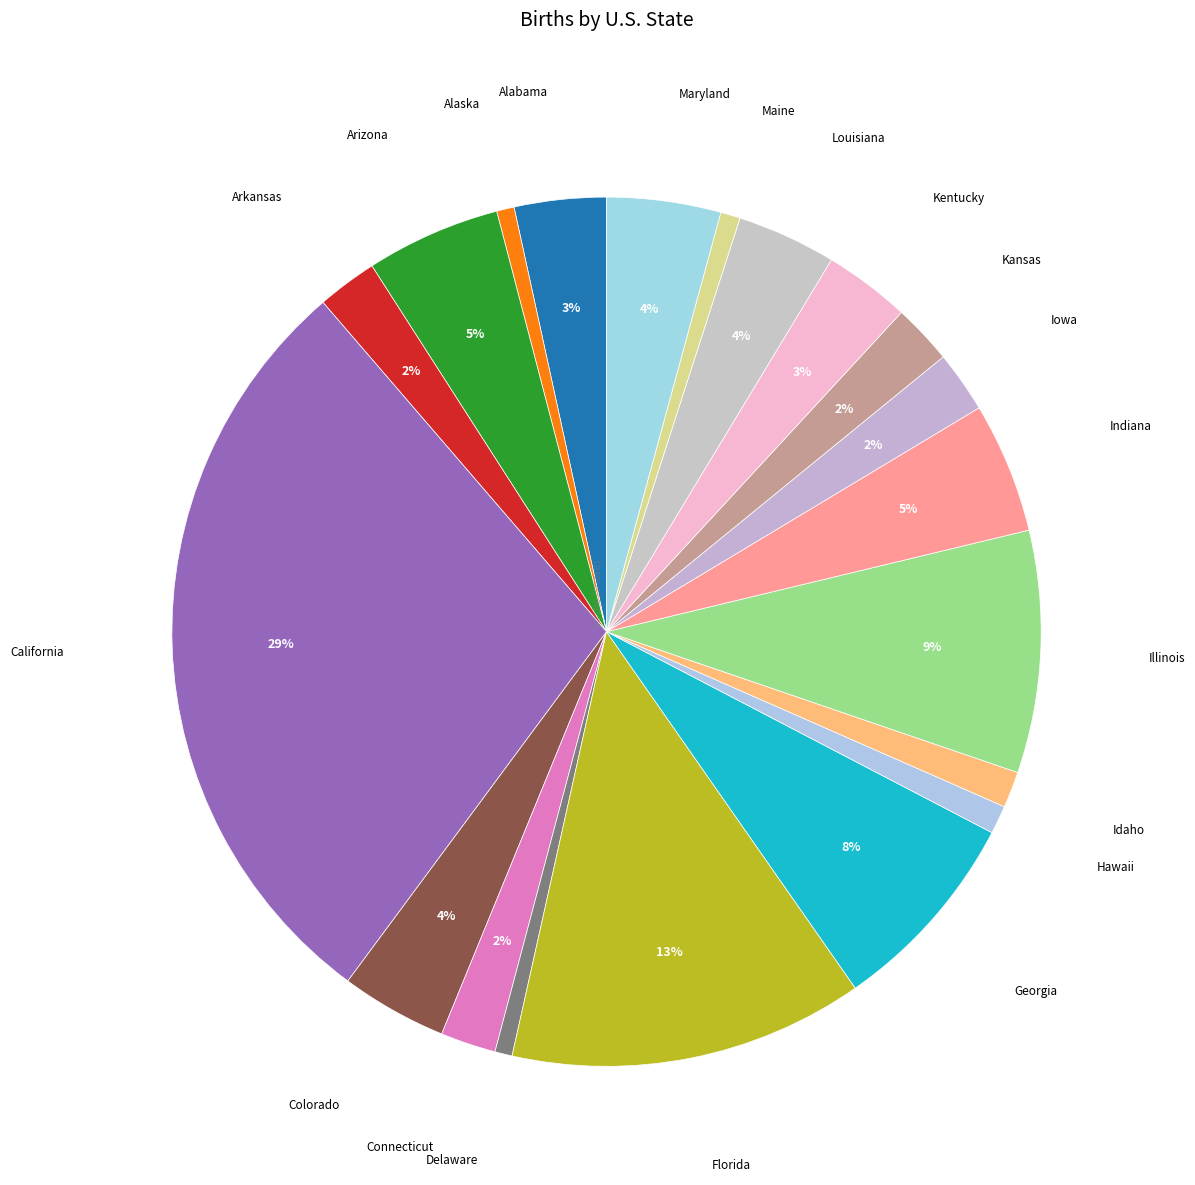

To the nearest percent, what is the average slice percentage?

5%